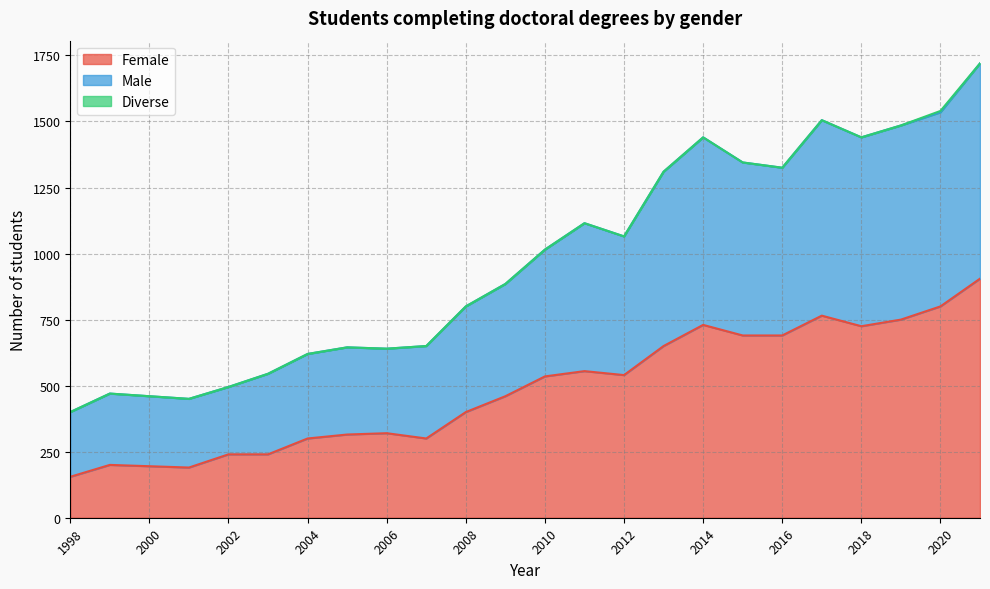

At which category is the sum across all series the highest?

2021